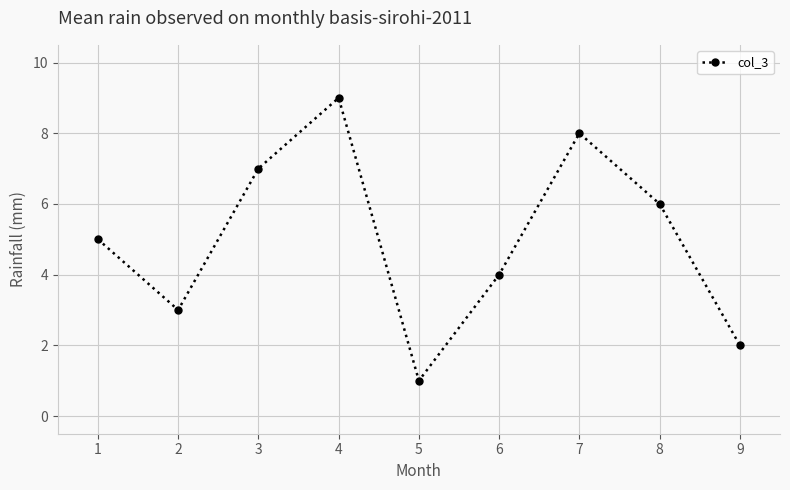

What is the value of the 2nd point from the left?

3